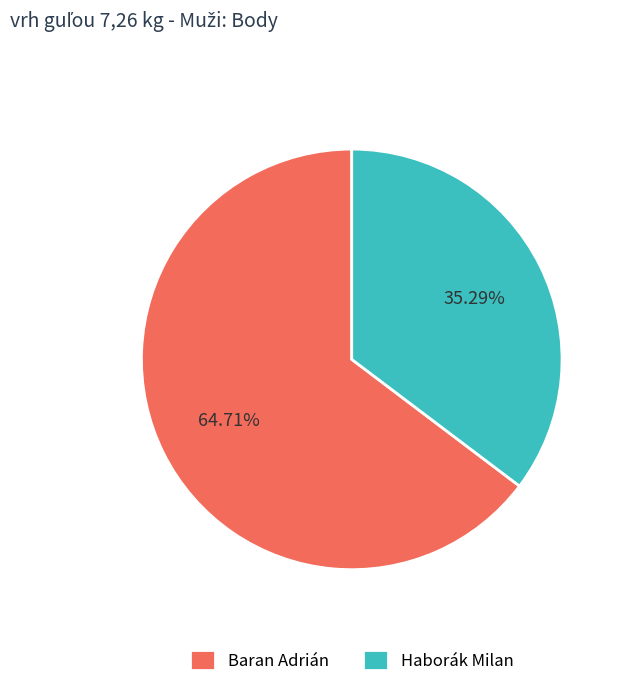

Rank the categories by value from highest to lowest.

Baran Adrián, Haborák Milan